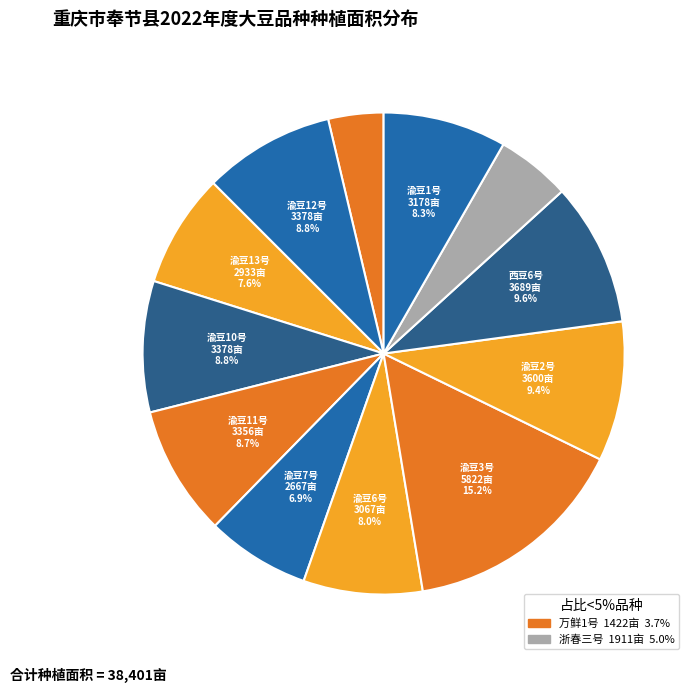

Which slice is the largest?

渝豆3号